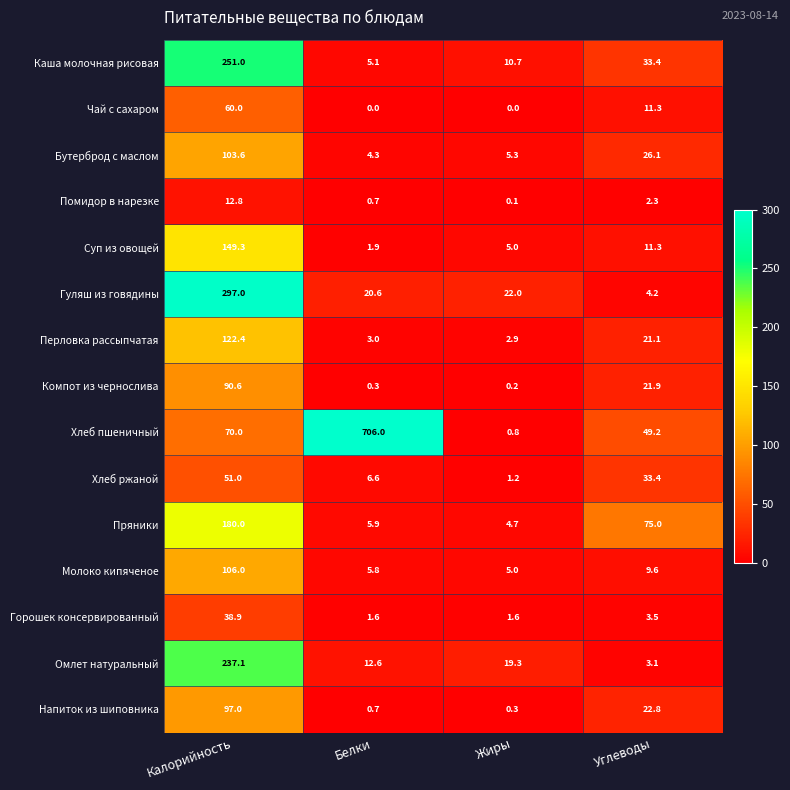

True or false: Помидор в нарезке has a value of 2.3 at Углеводы.

True